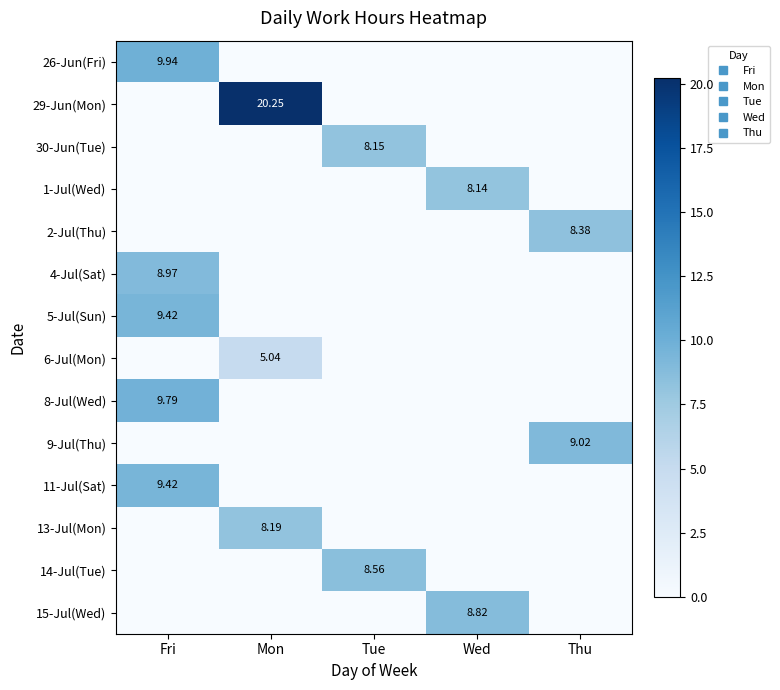

How many values in the 8-Jul(Wed) series exceed 0?

1